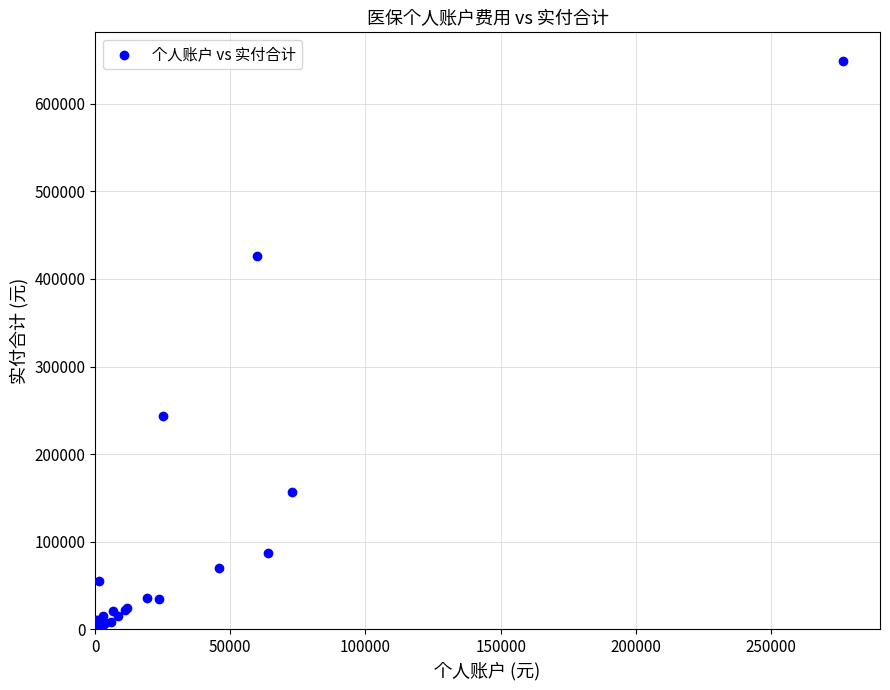

What Y value in the scatter plot is closest to 324778?

243343.9